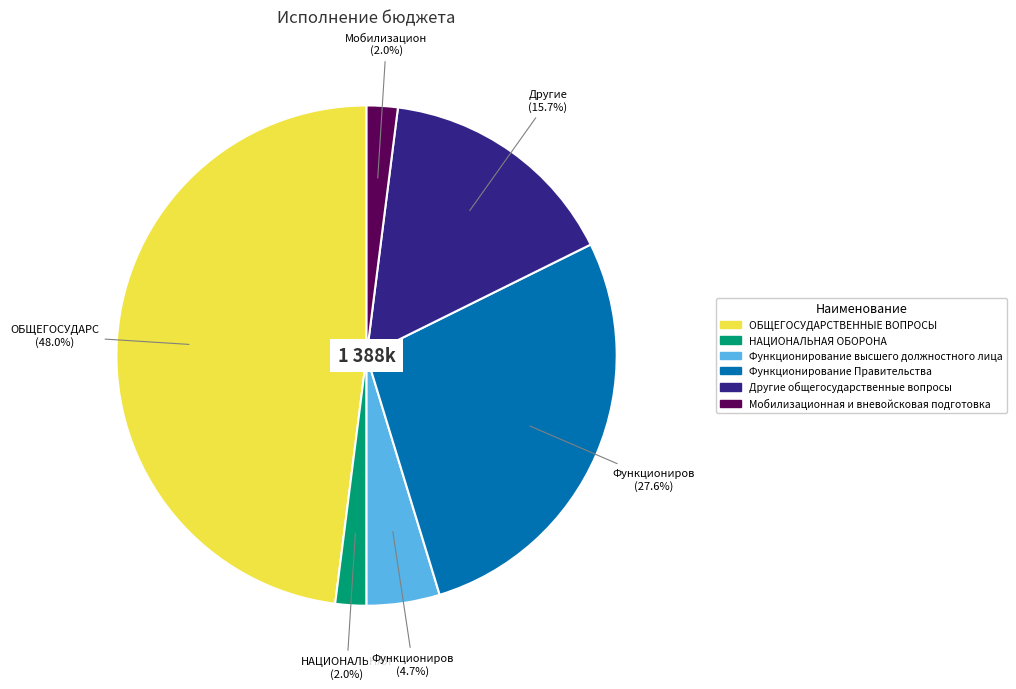

What percentage is the Функционирование Правительства slice, to the nearest percent?

28%